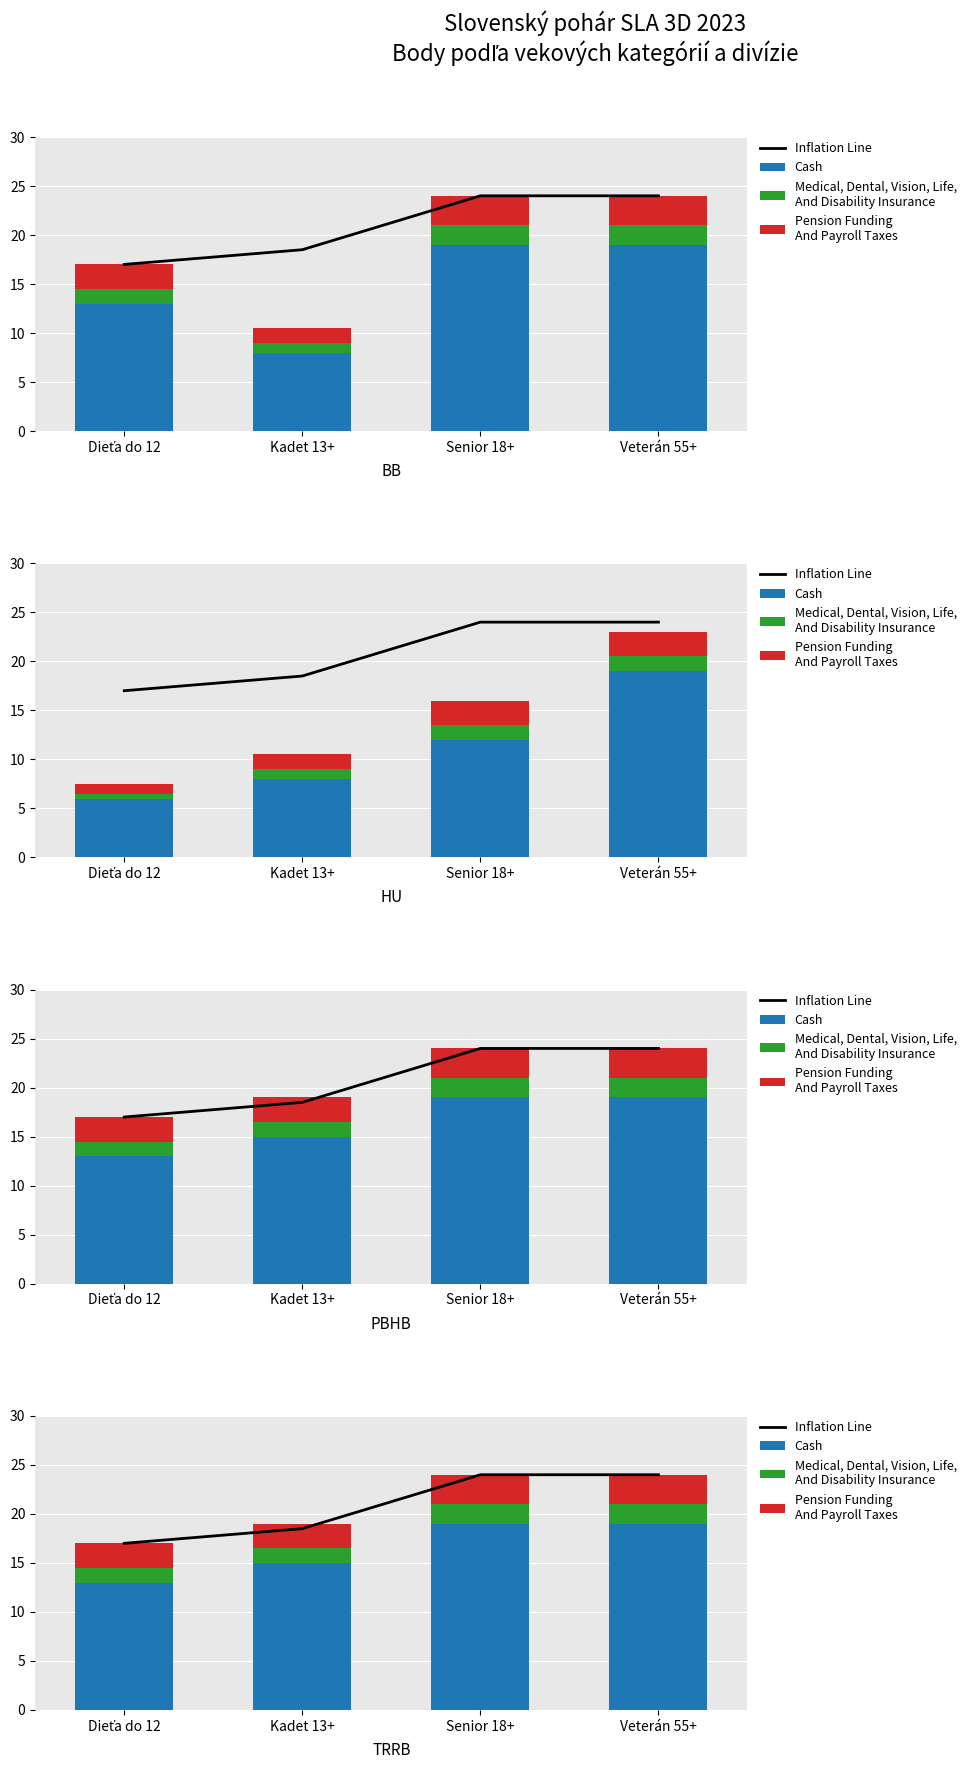

The value of Inflation Line at Veterán 55+ is 24.0. True or false?

True